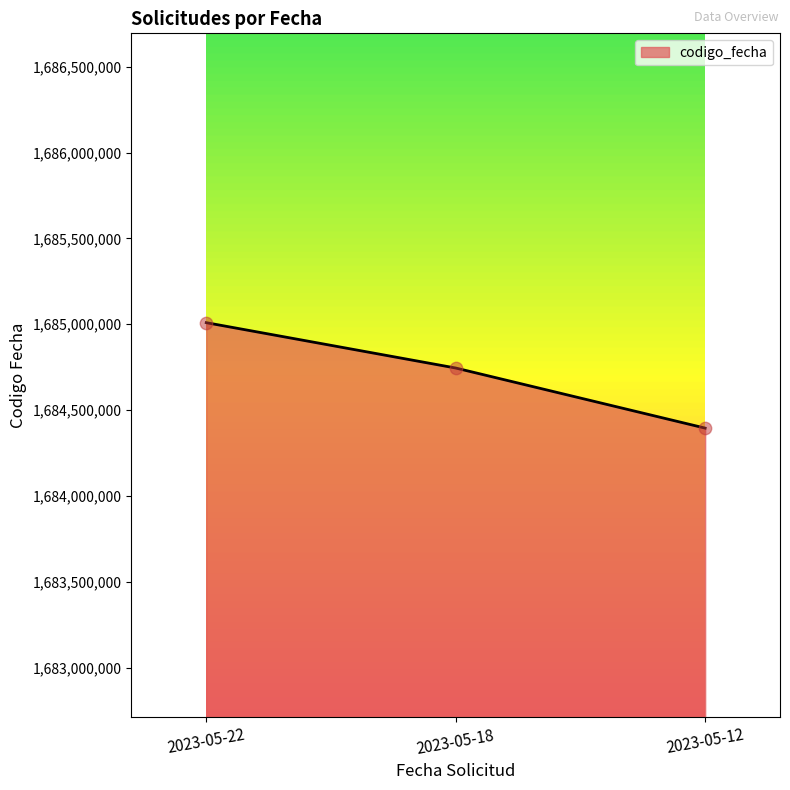

Approximately how many times larger is the value at 2023-05-18 compared to 2023-05-12?

1.0